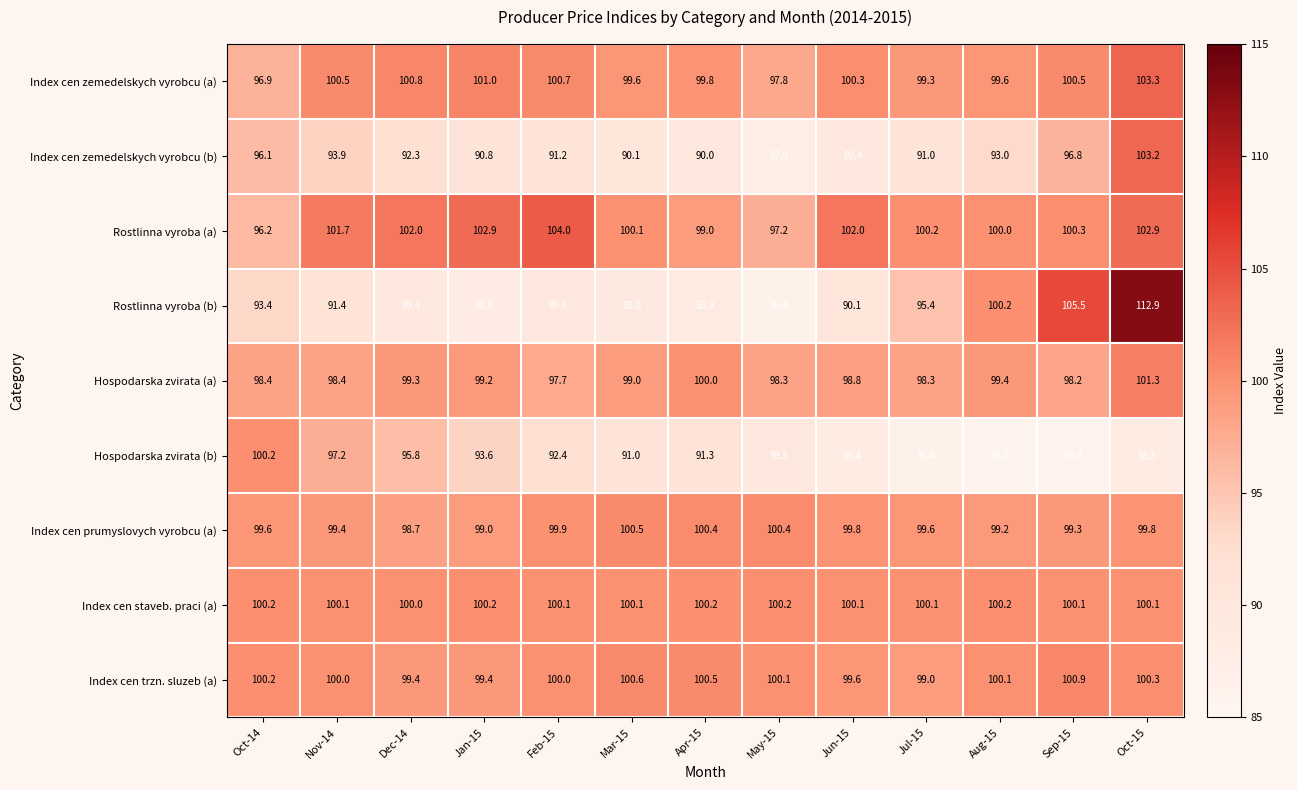

Where does the Index cen trzn. sluzeb (a) series first go above 100?

Oct-14